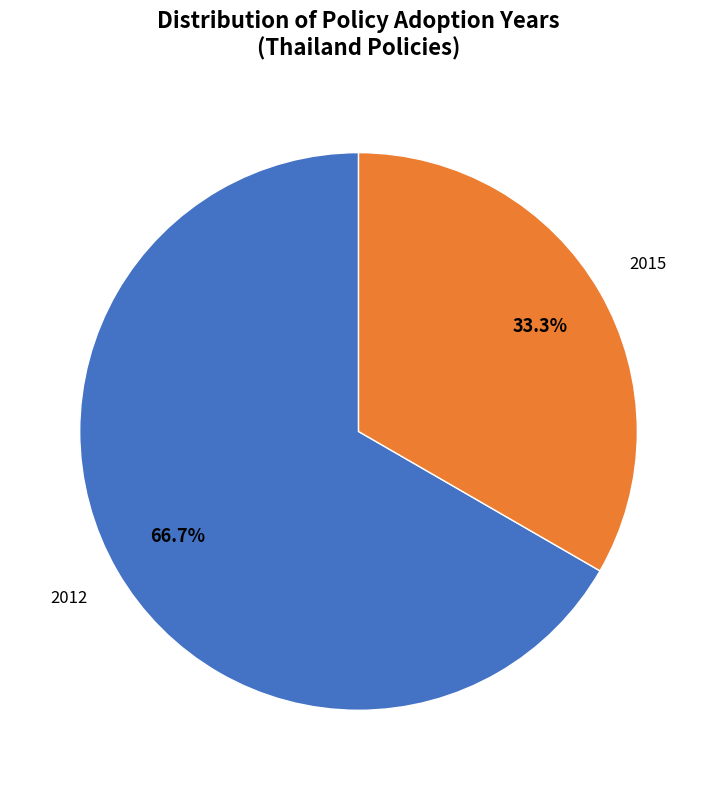

To the nearest percent, what is the average slice percentage?

50%